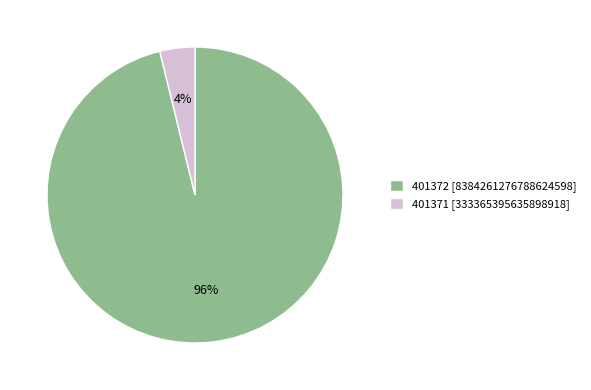

Does any single category account for the majority?

Yes